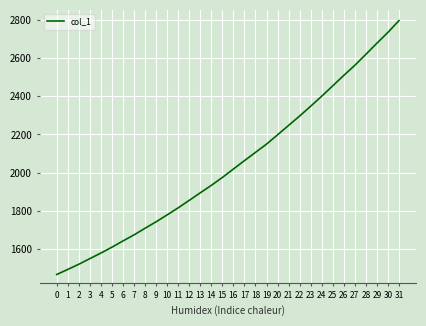

What is the difference between the second highest and second lowest values?

1243.3